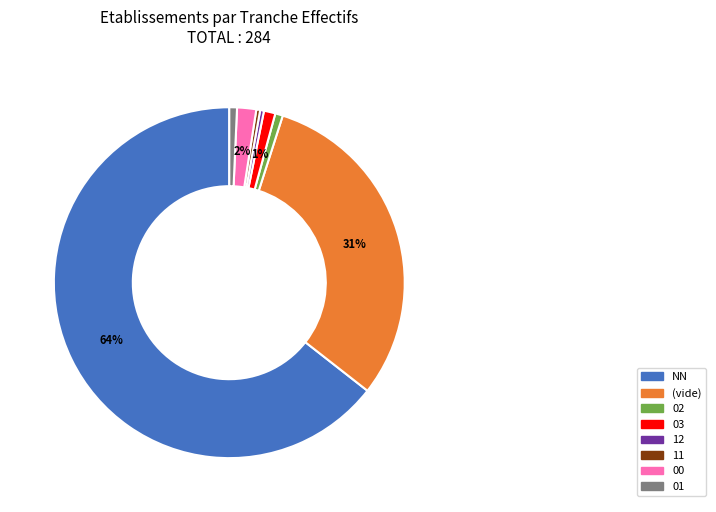

Does NN account for over 50% of the chart?

Yes